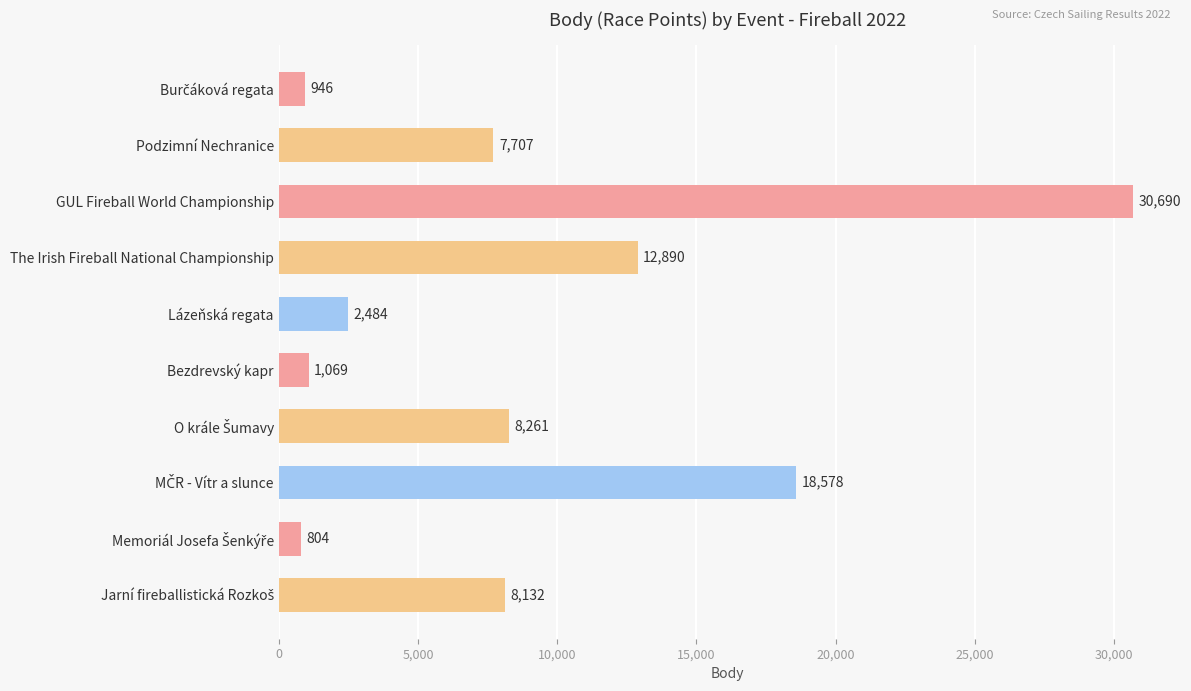

What is the approximate value at The Irish Fireball National Championship, to the nearest 50?

12900